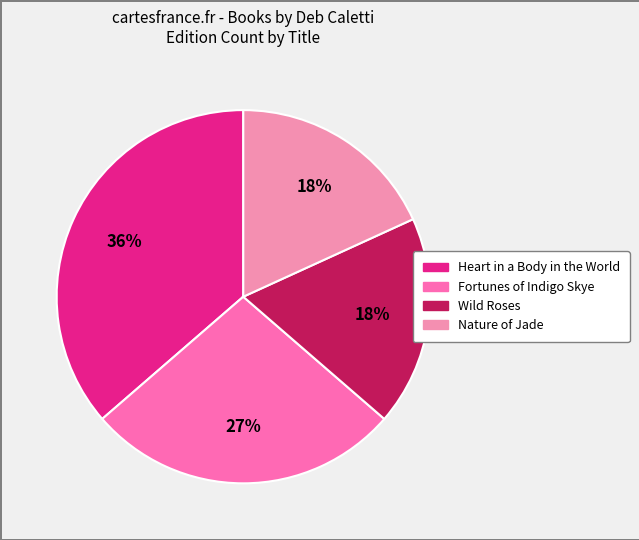

How many slices are in this pie chart?

4